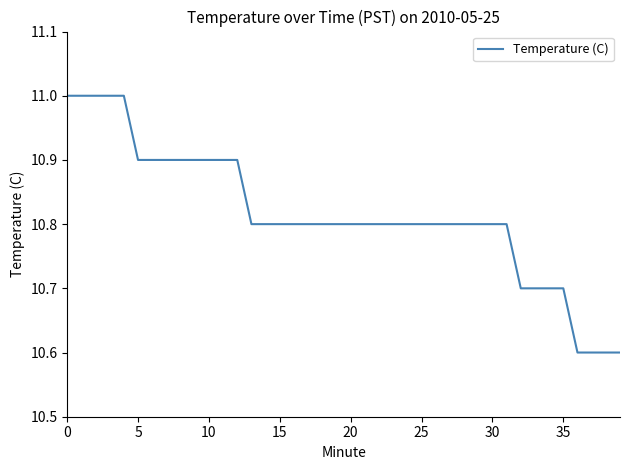

What is the maximum value shown in the chart?

11.0